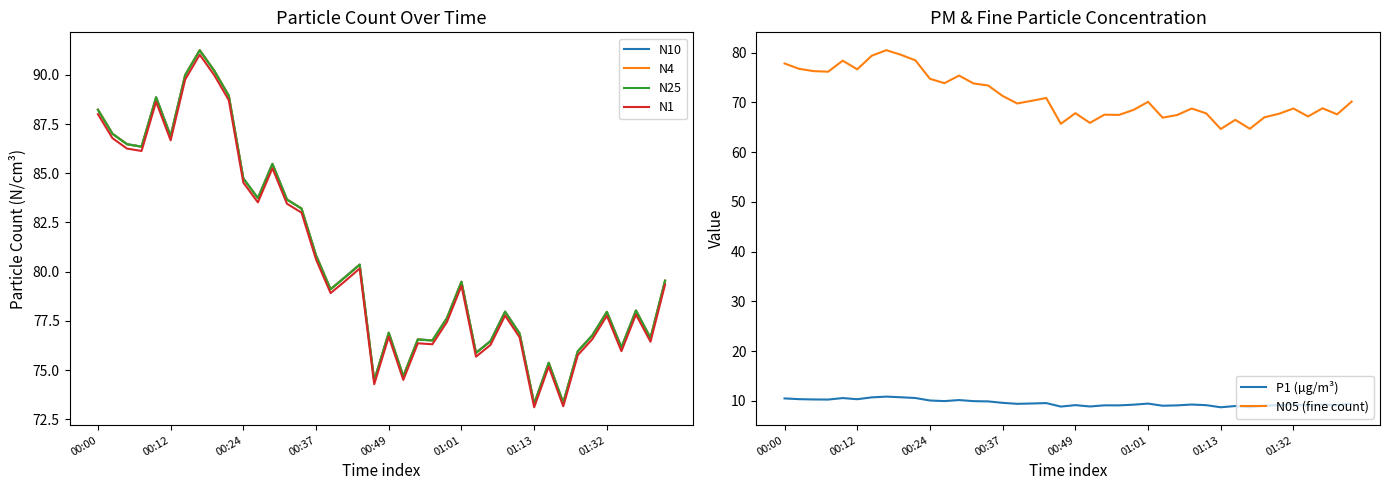

What are all the series names shown in the legend?

N10, N4, N25, N1, P1 (µg/m³), N05 (fine count)